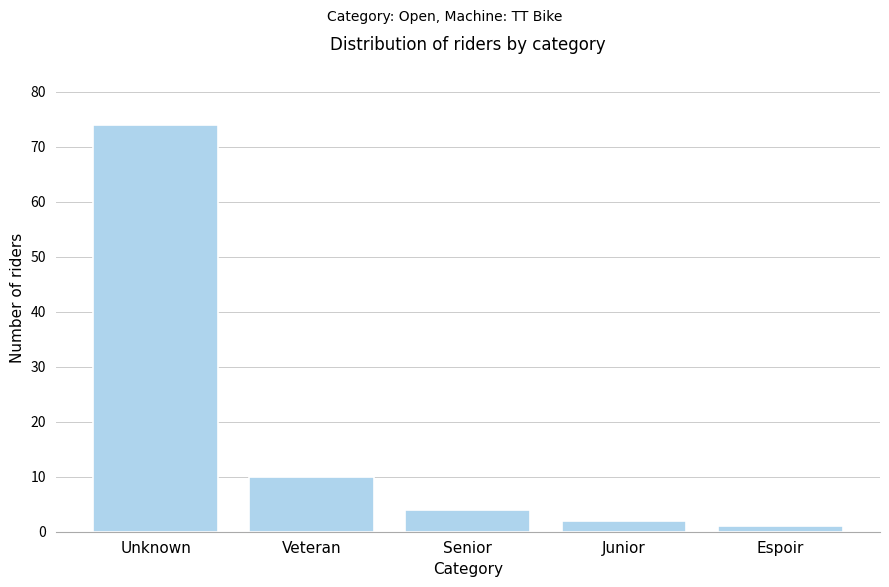

Reading right to left, extract all data points from this chart.

1	2	4	10	74